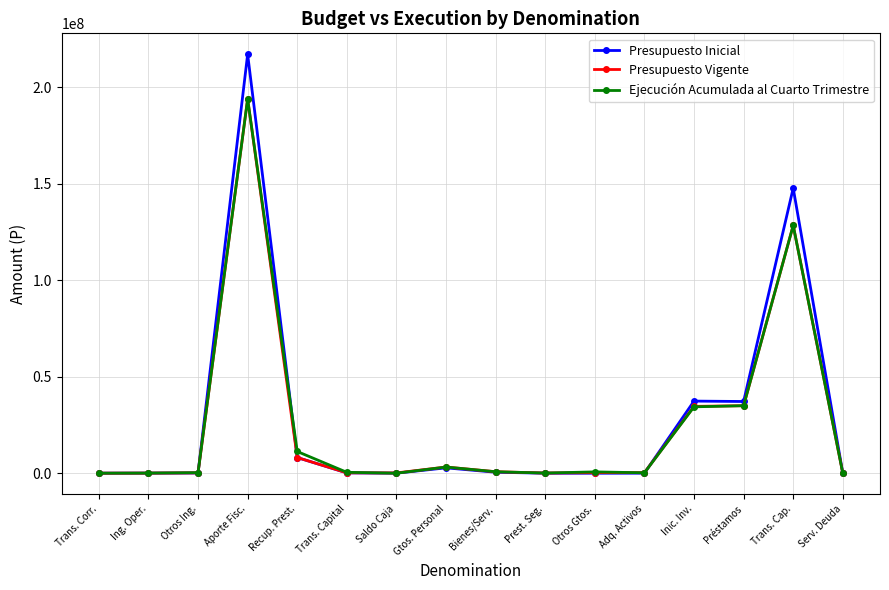

In Presupuesto Vigente, how many points are higher than both neighbors (excluding endpoints)?

4